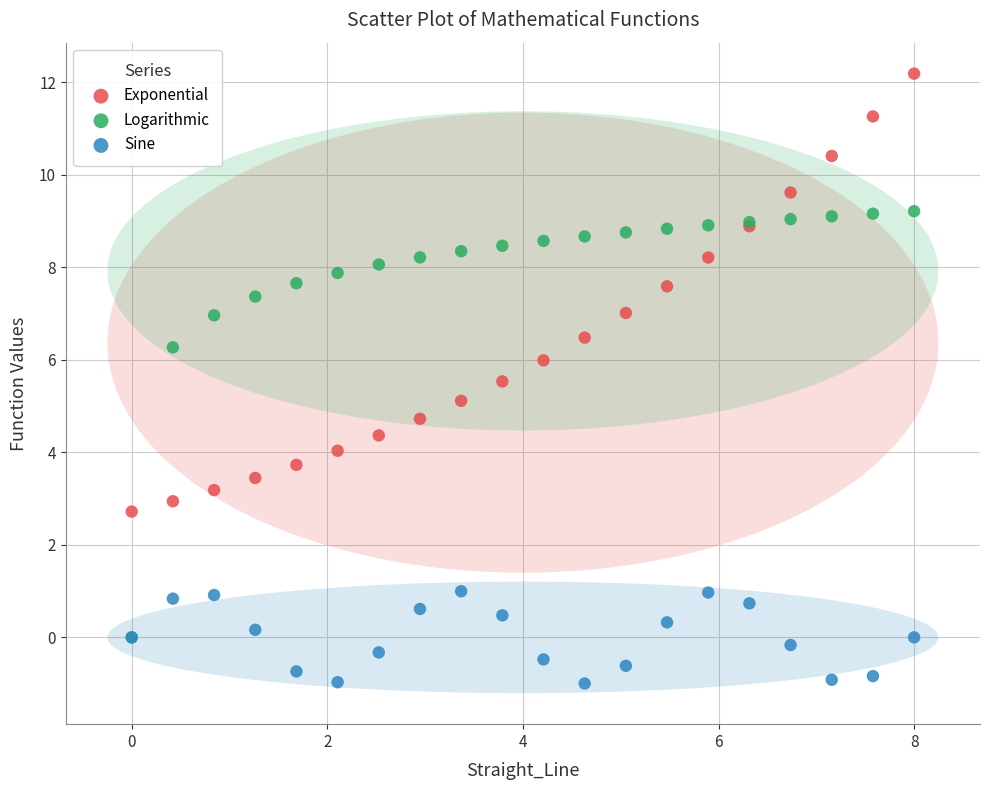

Which series reaches the maximum Y coordinate?

Exponential